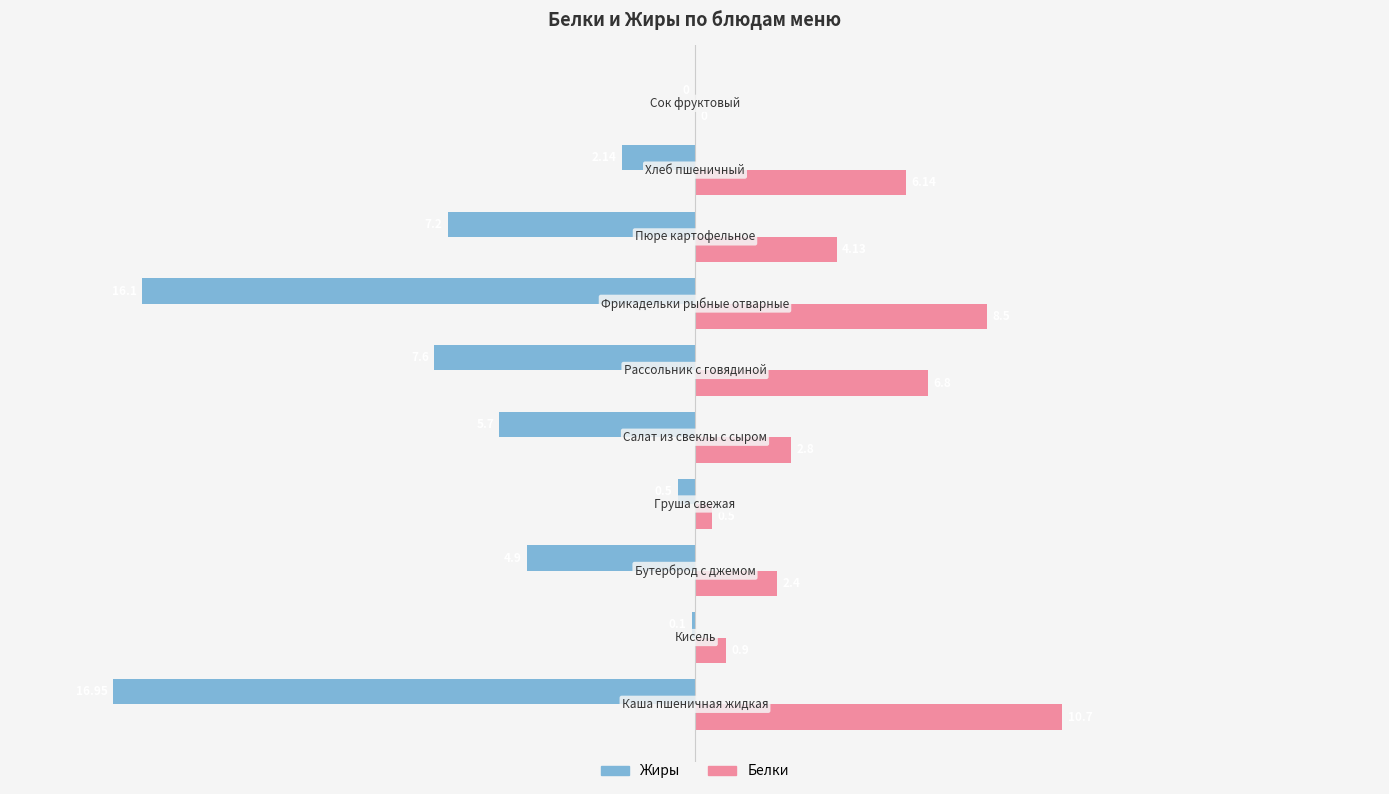

Which series has the largest total across all categories?

Белки